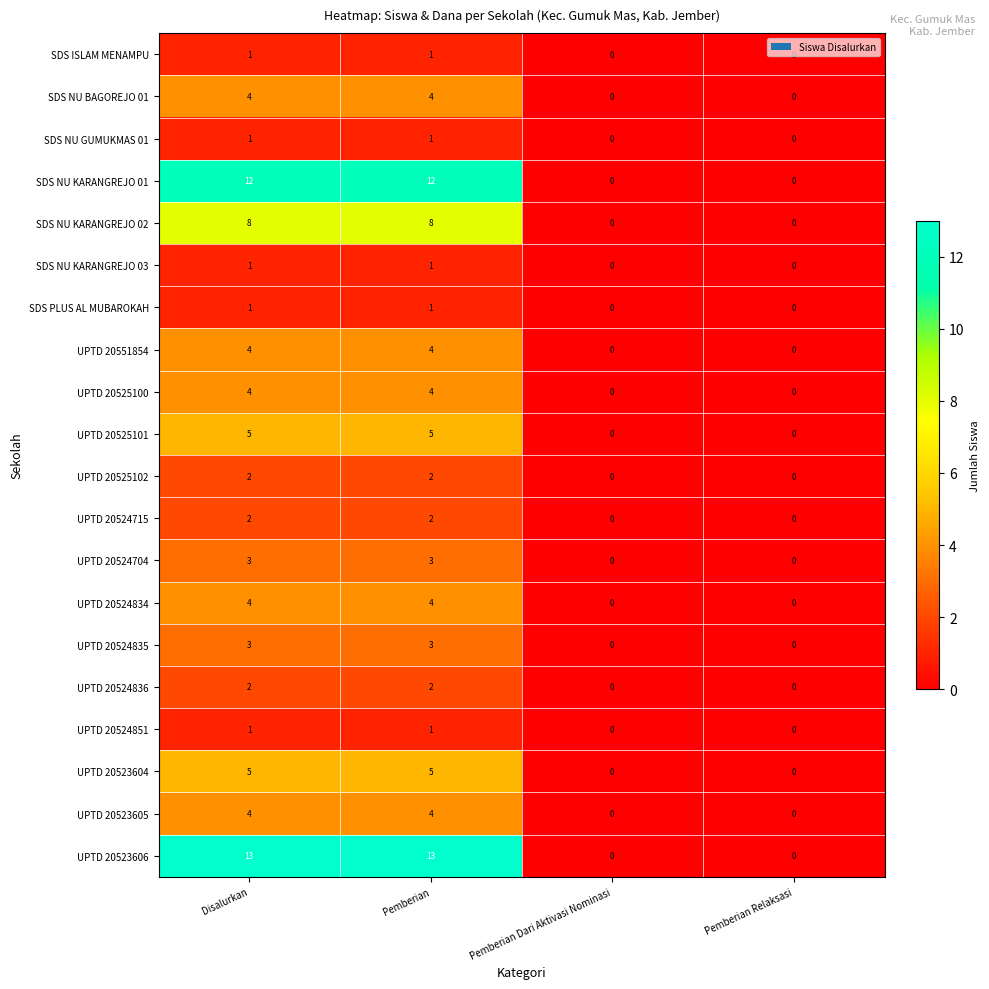

What is the difference between the maximum and second lowest values in the UPTD 20525101 series?

5